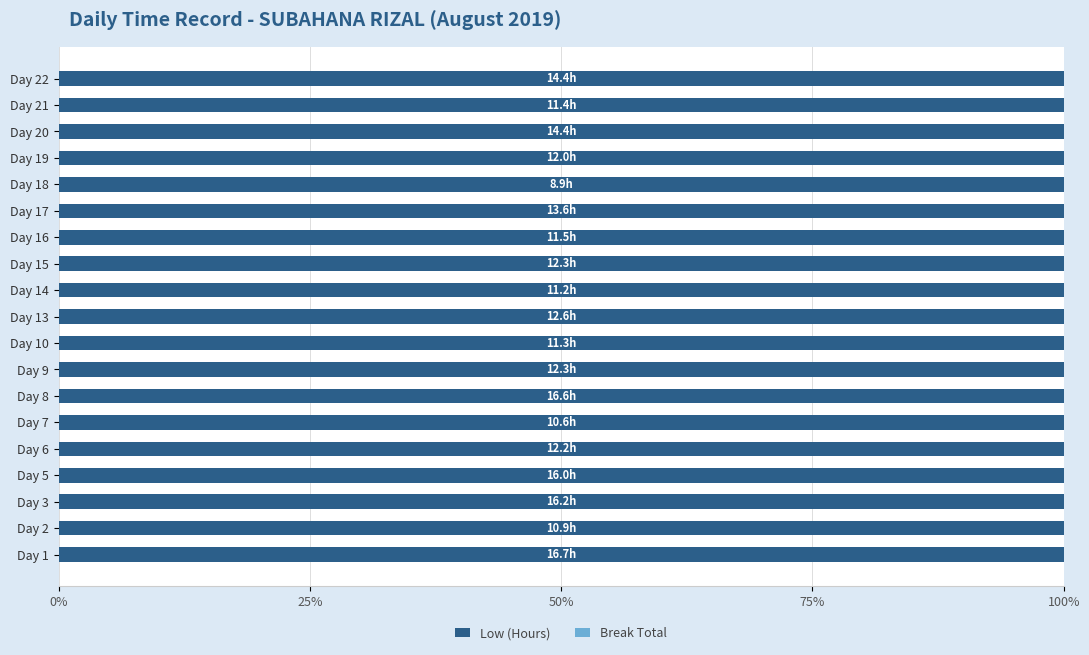

Read the Low (Hours) value at 13.

12.6